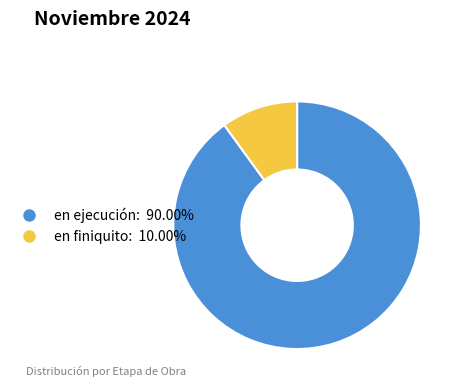

Rank the categories by value from highest to lowest.

en ejecución, en finiquito